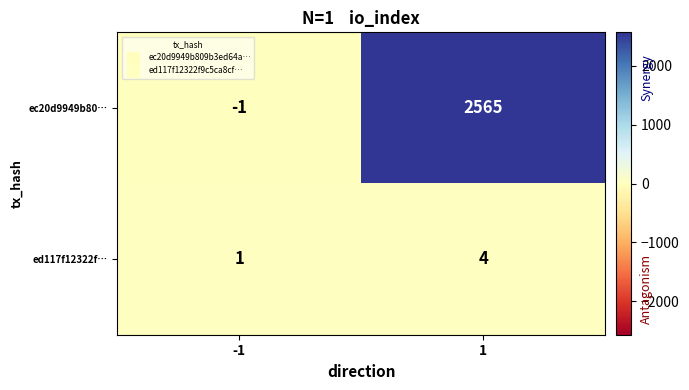

Which series has the largest range (max minus min)?

ec20d9949b80…